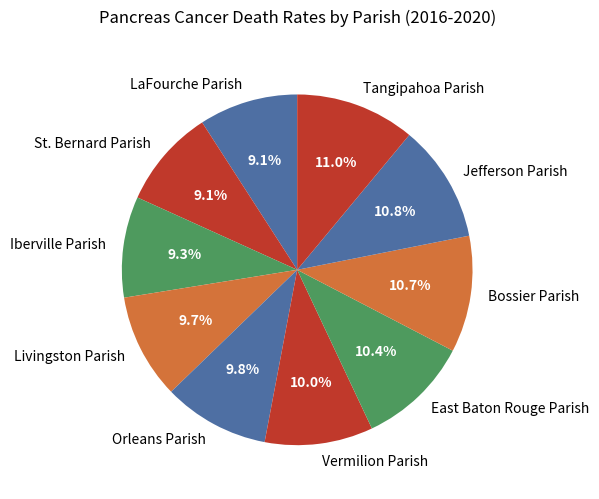

What portion of the pie excludes Vermilion Parish?

90.0%